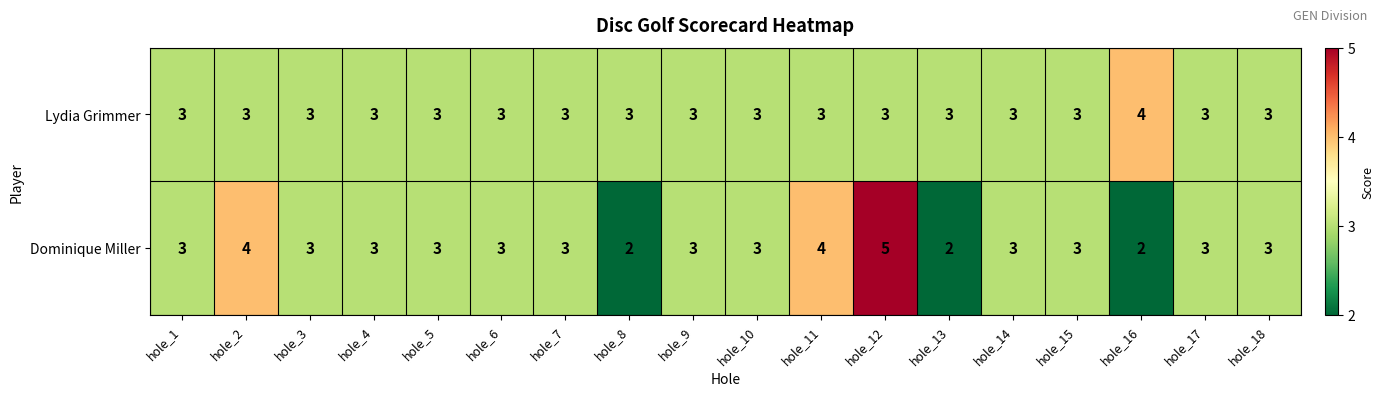

What is the greatest value displayed?

5